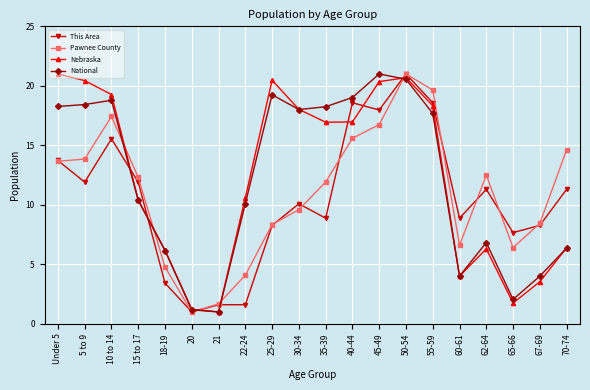

Where is the first local minimum for Nebraska?

21